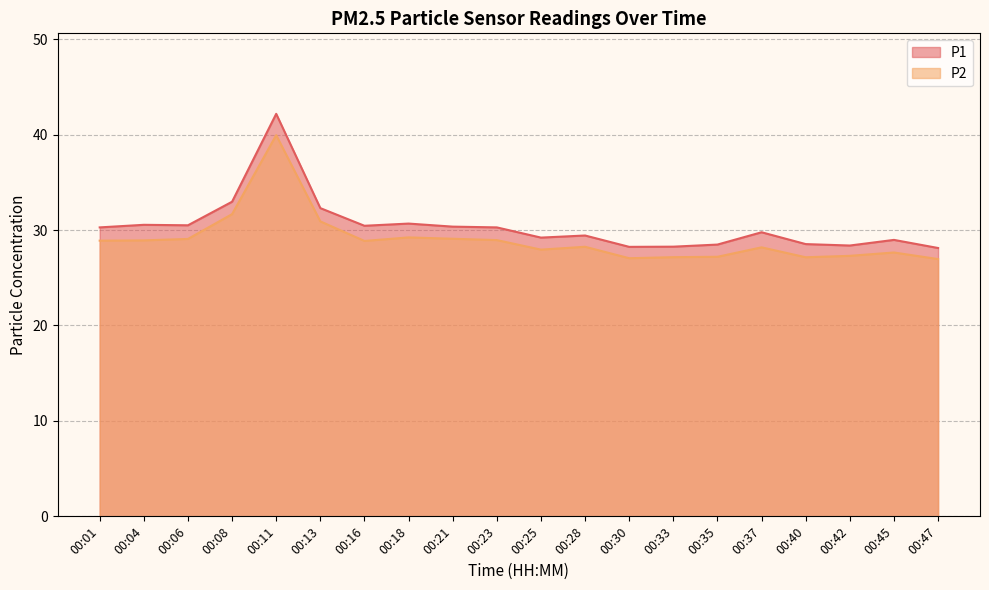

Which series has the largest total across all categories?

P1